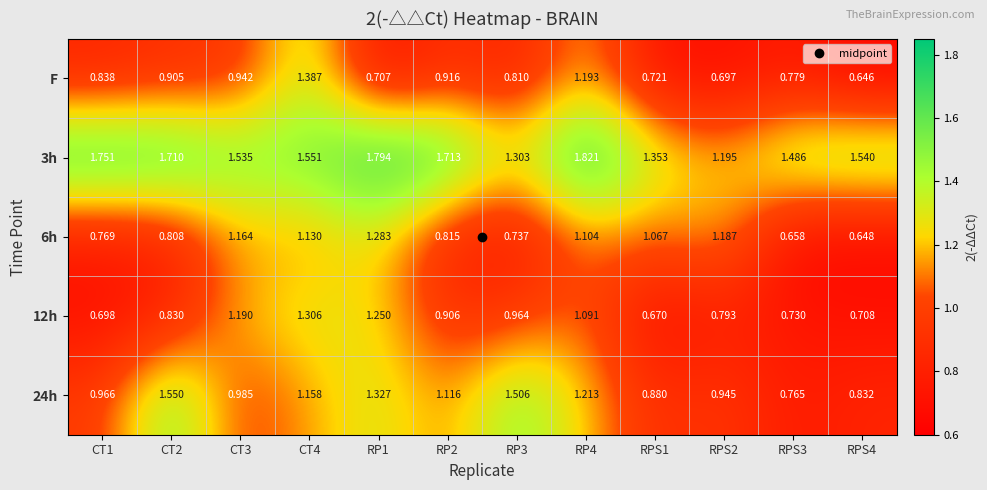

At how many categories does at least one series exceed 1?

12